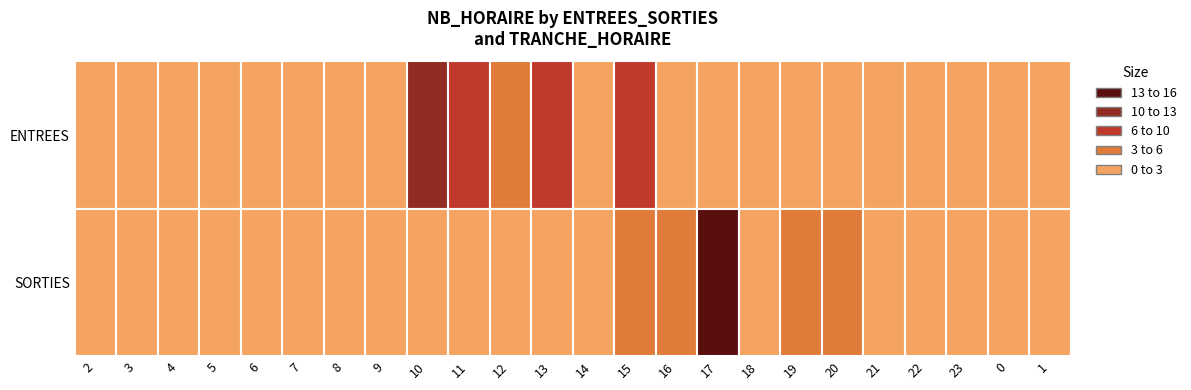

Reading left to right, list all the values displayed in this chart.

ENTREES: 0	0	0	0	1	0	2	3	12	9	5	7	2	9	3	1	0	3	3	0	0	0	0	0
SORTIES: 0	0	0	1	0	0	0	1	1	2	2	2	3	6	4	16	3	6	6	1	2	2	1	0